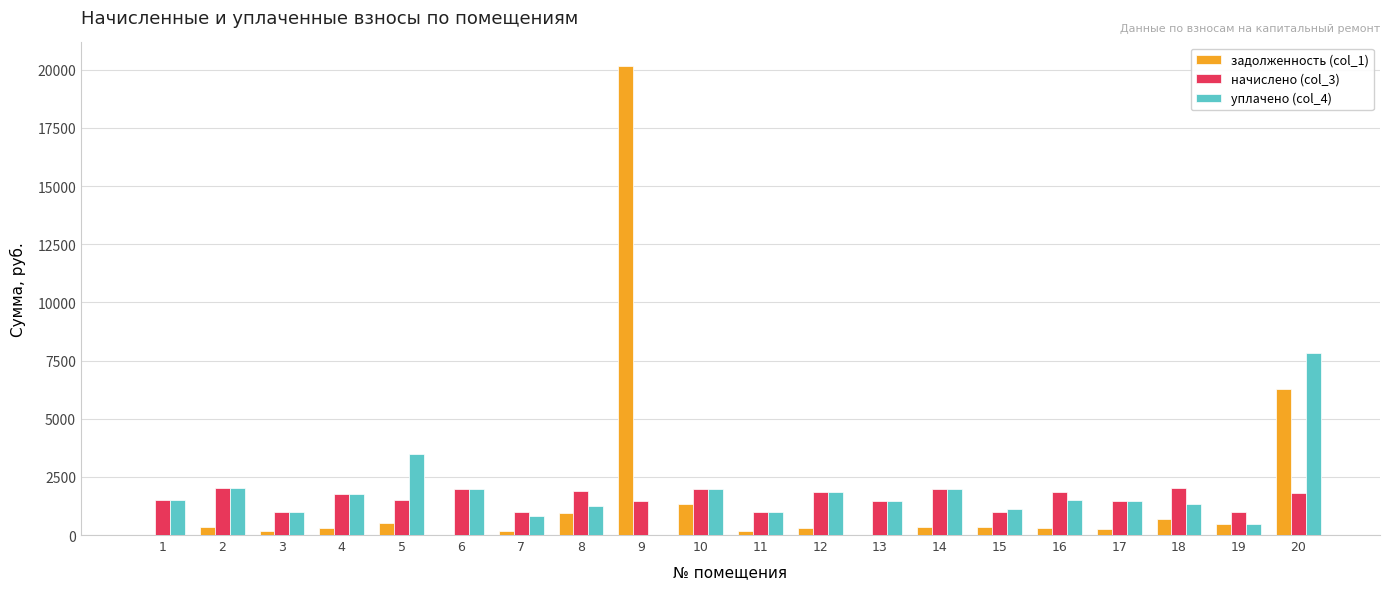

What is the difference between the начислено (col_3) values at 20 and 2?

213.1